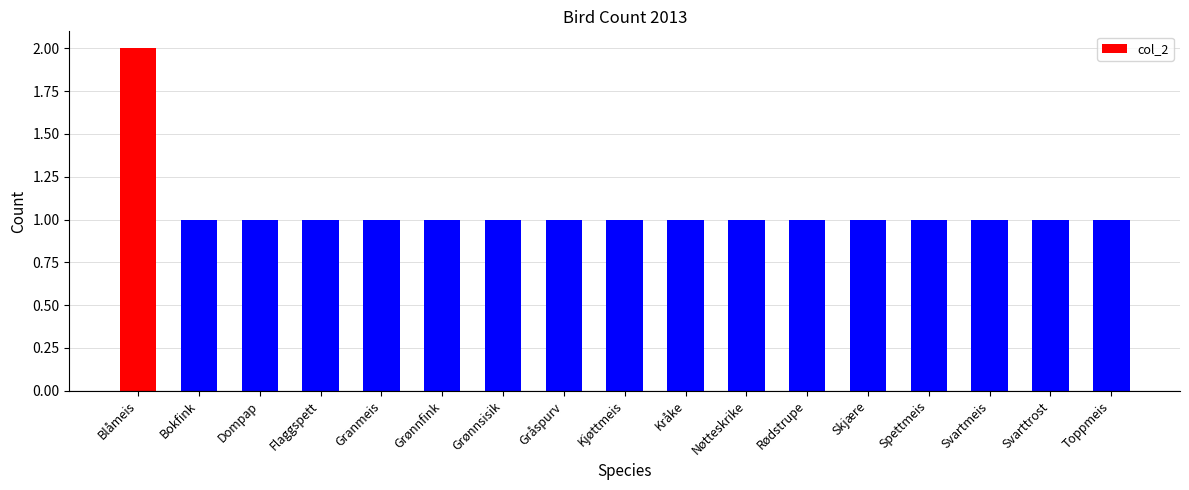

Which category has the highest value across all series?

Blåmeis